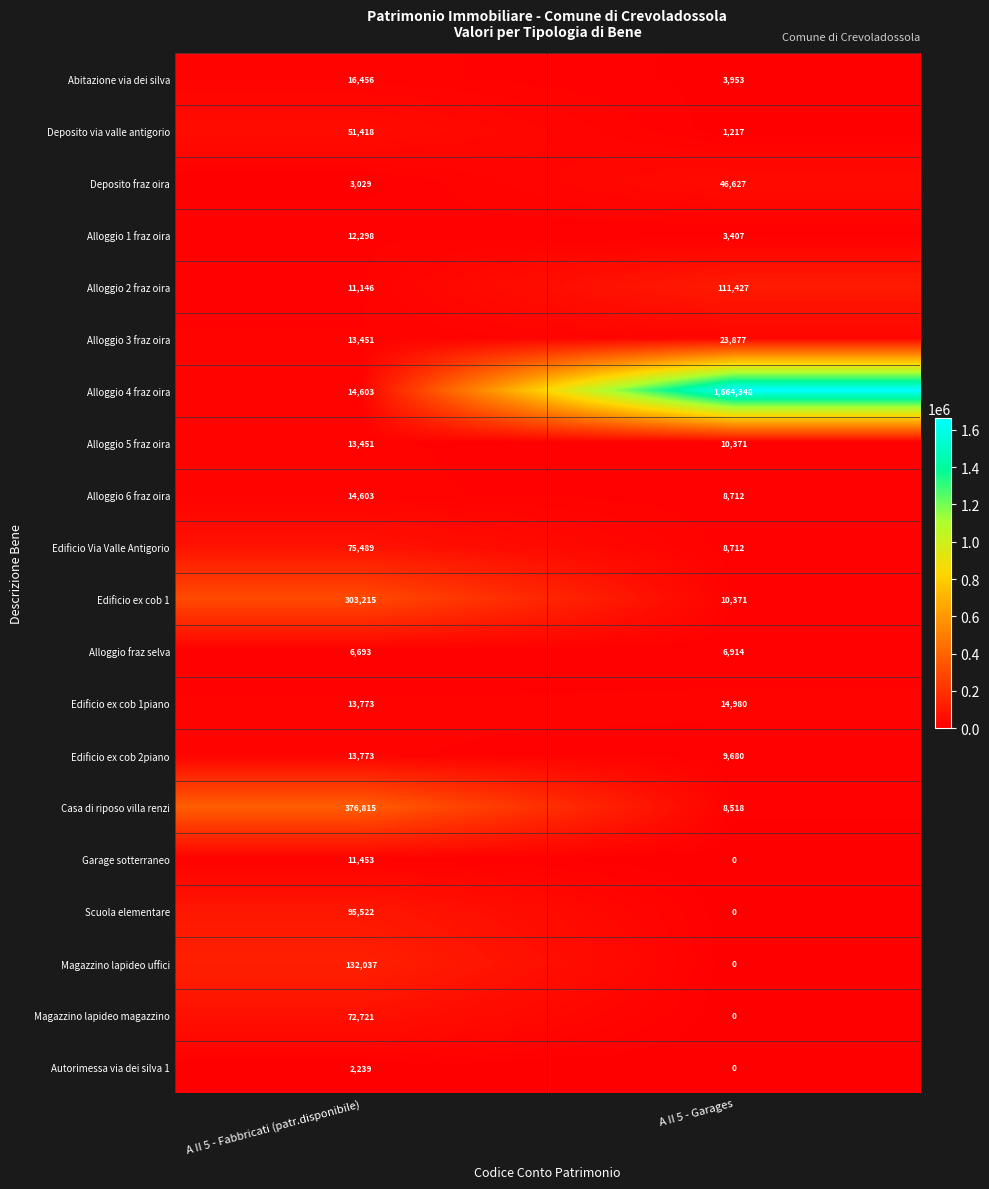

What is the sum of the Casa di riposo villa renzi values at A II 5 - Garages and A II 5 - Fabbricati (patr.disponibile)?

385333